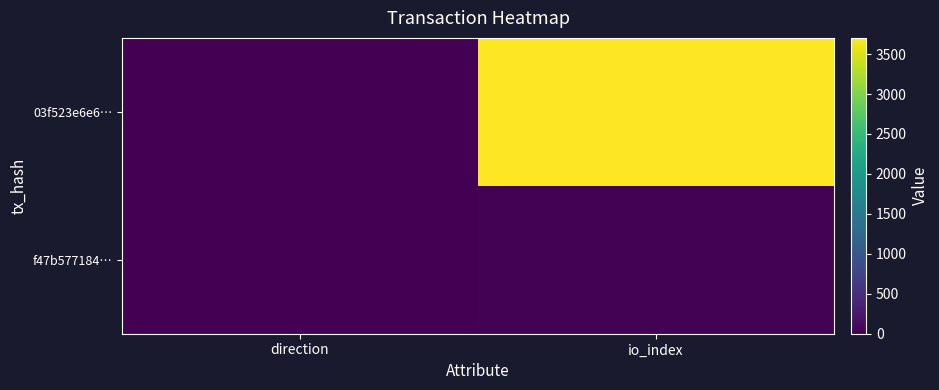

List the series in order of their peak value, lowest first.

f47b577184…, 03f523e6e6…